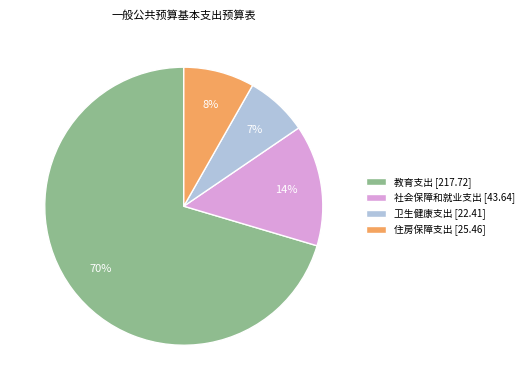

Is 教育支出 the majority of the pie?

Yes